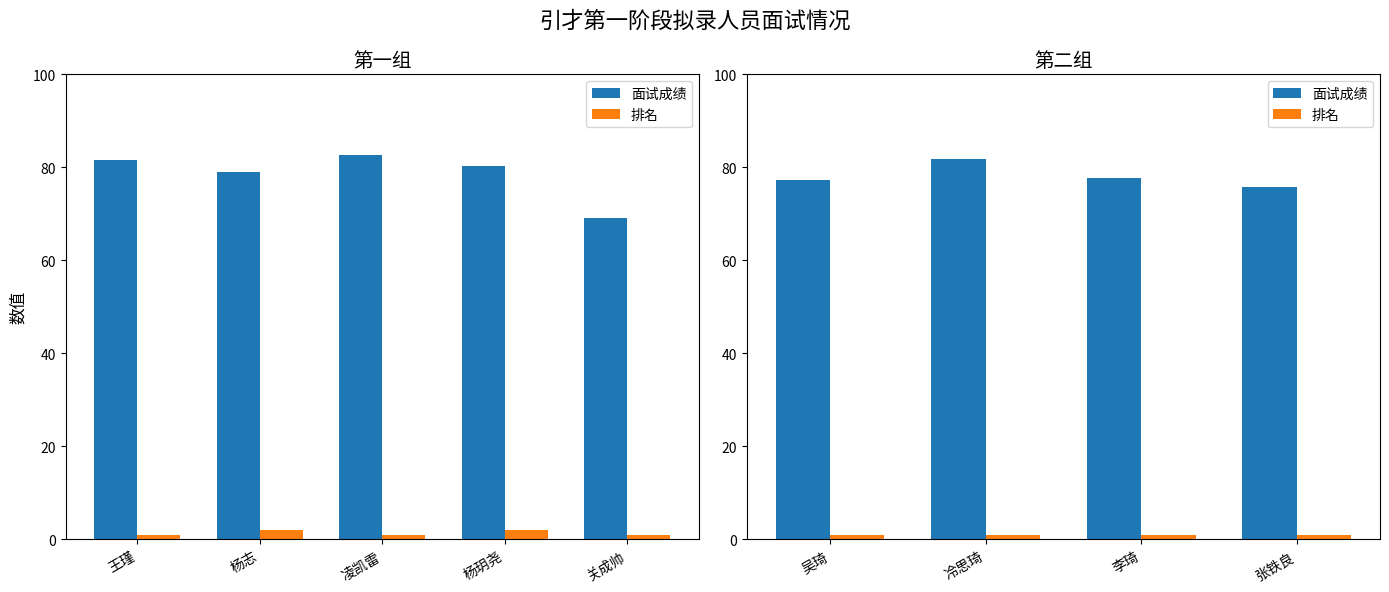

Which series has the widest spread of values?

面试成绩